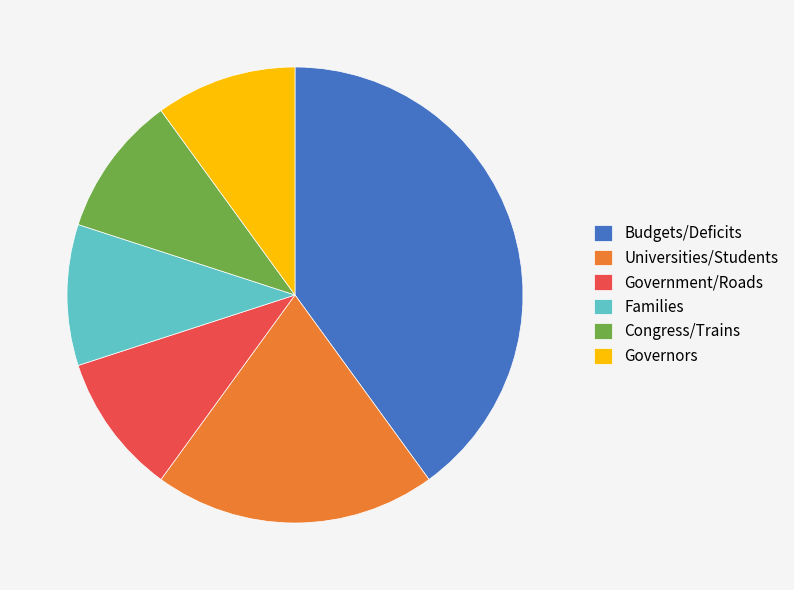

How many segments does this pie chart have?

6